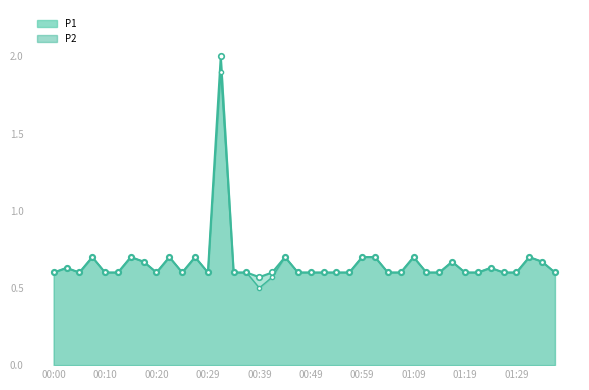

What value does the P2 series have at 01:09?

0.7